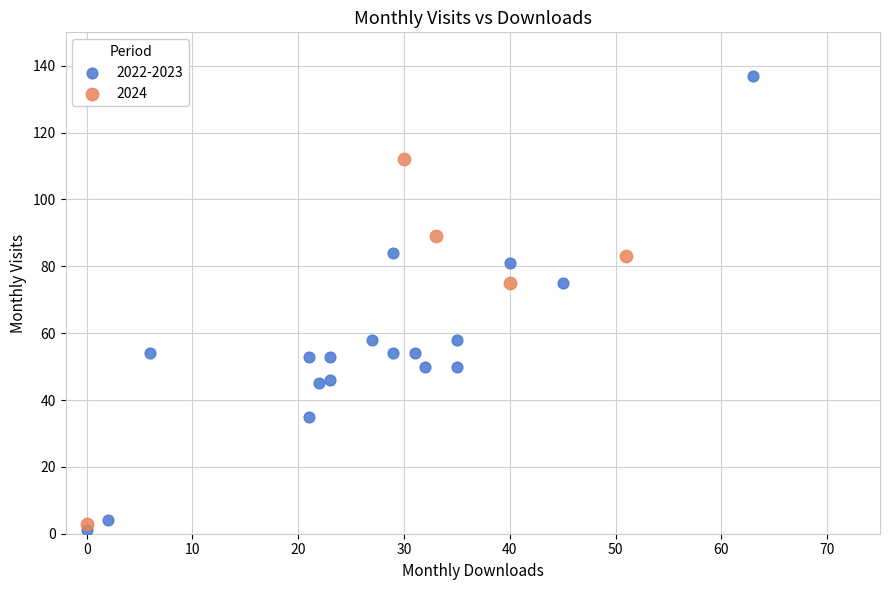

Which series has the widest spread of Y values?

2022-2023